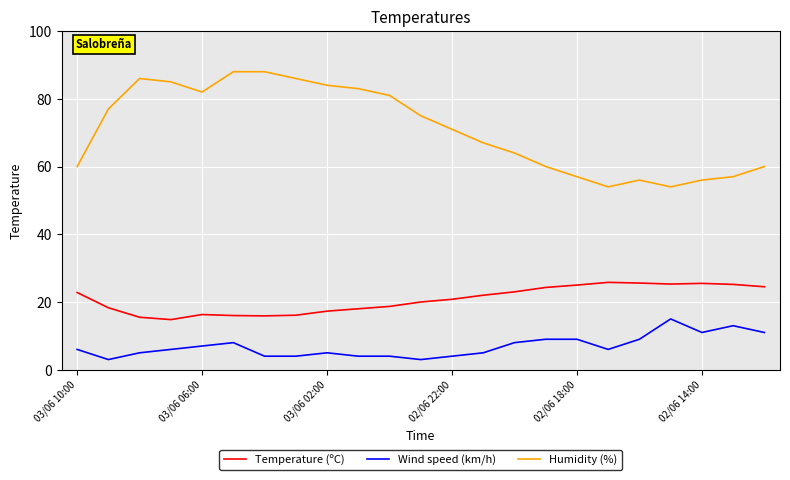

Which series has the largest range (max minus min)?

Humidity (%)